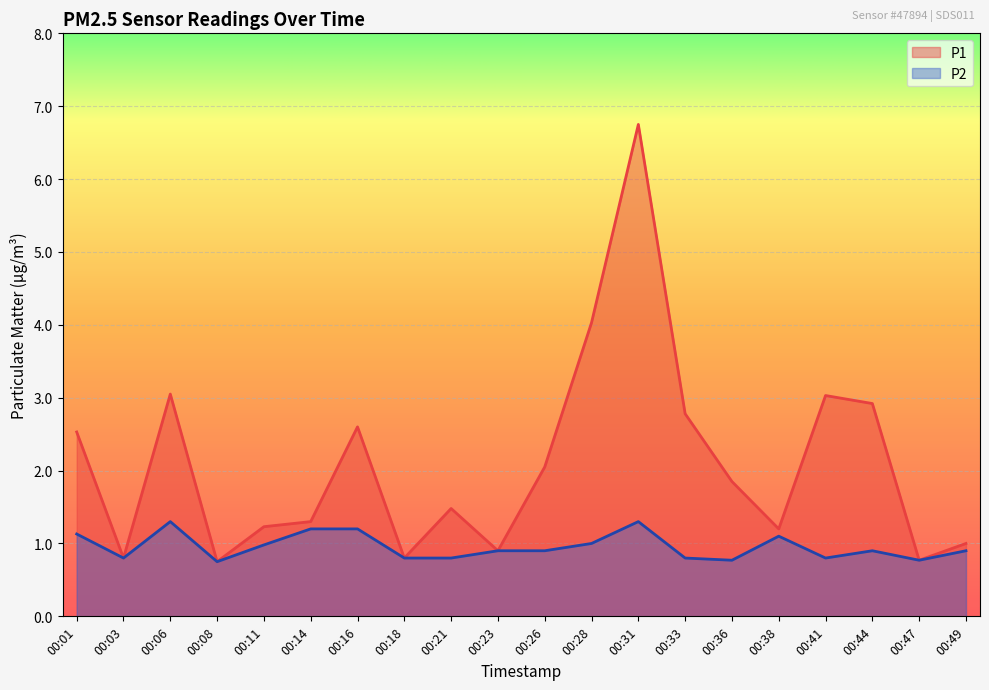

Which has a higher value, 00:36 or 00:44?

00:44